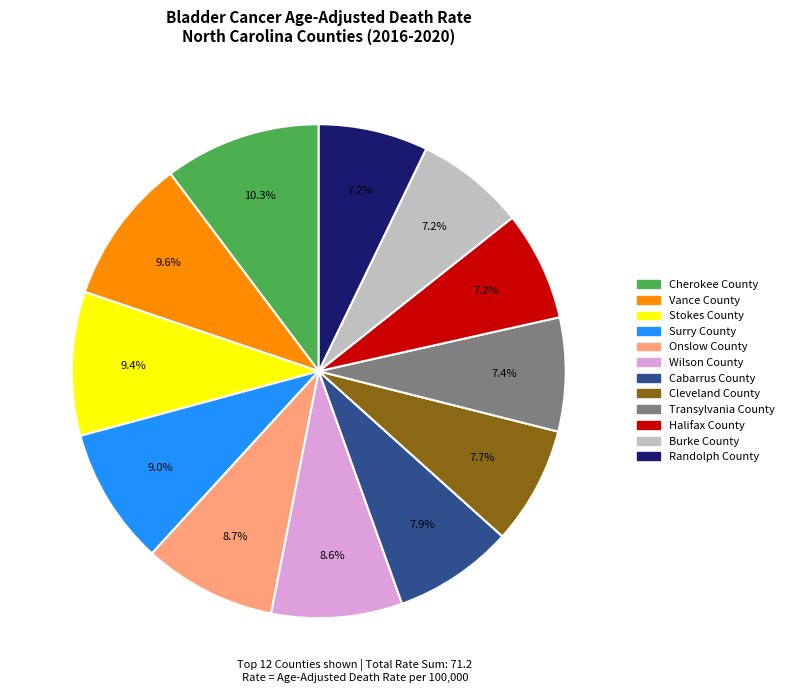

What is the largest slice in the pie chart?

Cherokee County